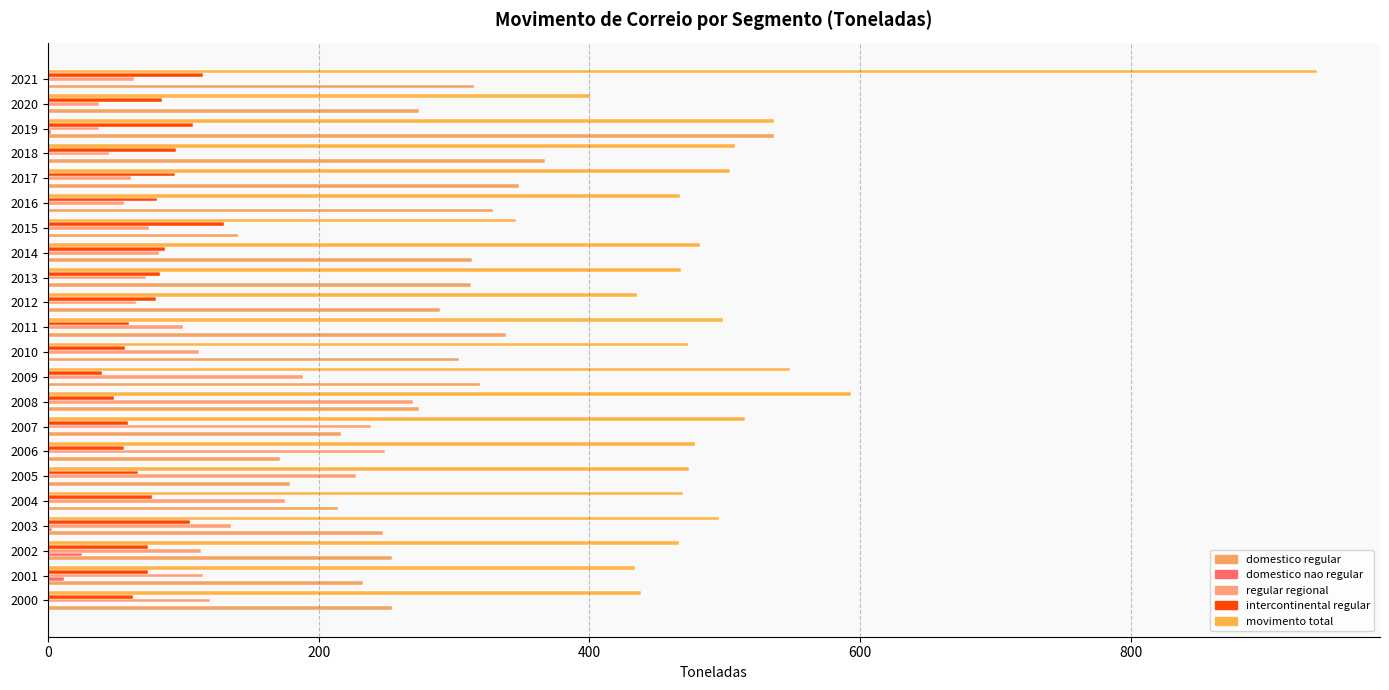

What is the maximum value for movimento total?

936.9